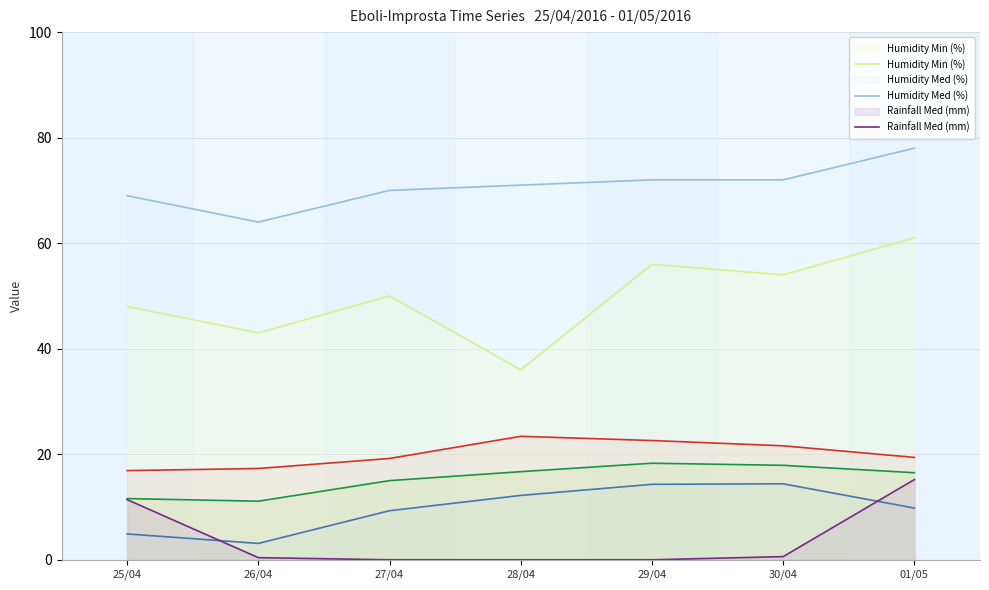

Reading left to right, list all the values displayed in this chart.

Temp Max (°C): 25/04=16.9	26/04=17.3	27/04=19.2	28/04=23.4	29/04=22.6	30/04=21.6	01/05=19.4
Temp Min (°C): 25/04=4.9	26/04=3.1	27/04=9.3	28/04=12.2	29/04=14.3	30/04=14.4	01/05=9.8
Temp Med (°C): 25/04=11.6	26/04=11.1	27/04=15.0	28/04=16.7	29/04=18.3	30/04=17.9	01/05=16.5
Humidity Min (%): 25/04=48.0	26/04=43.0	27/04=50.0	28/04=36.0	29/04=56.0	30/04=54.0	01/05=61.0
Humidity Med (%): 25/04=69.0	26/04=64.0	27/04=70.0	28/04=71.0	29/04=72.0	30/04=72.0	01/05=78.0
Rainfall Med (mm): 25/04=11.4	26/04=0.4	27/04=0.0	28/04=0.0	29/04=0.0	30/04=0.6	01/05=15.2